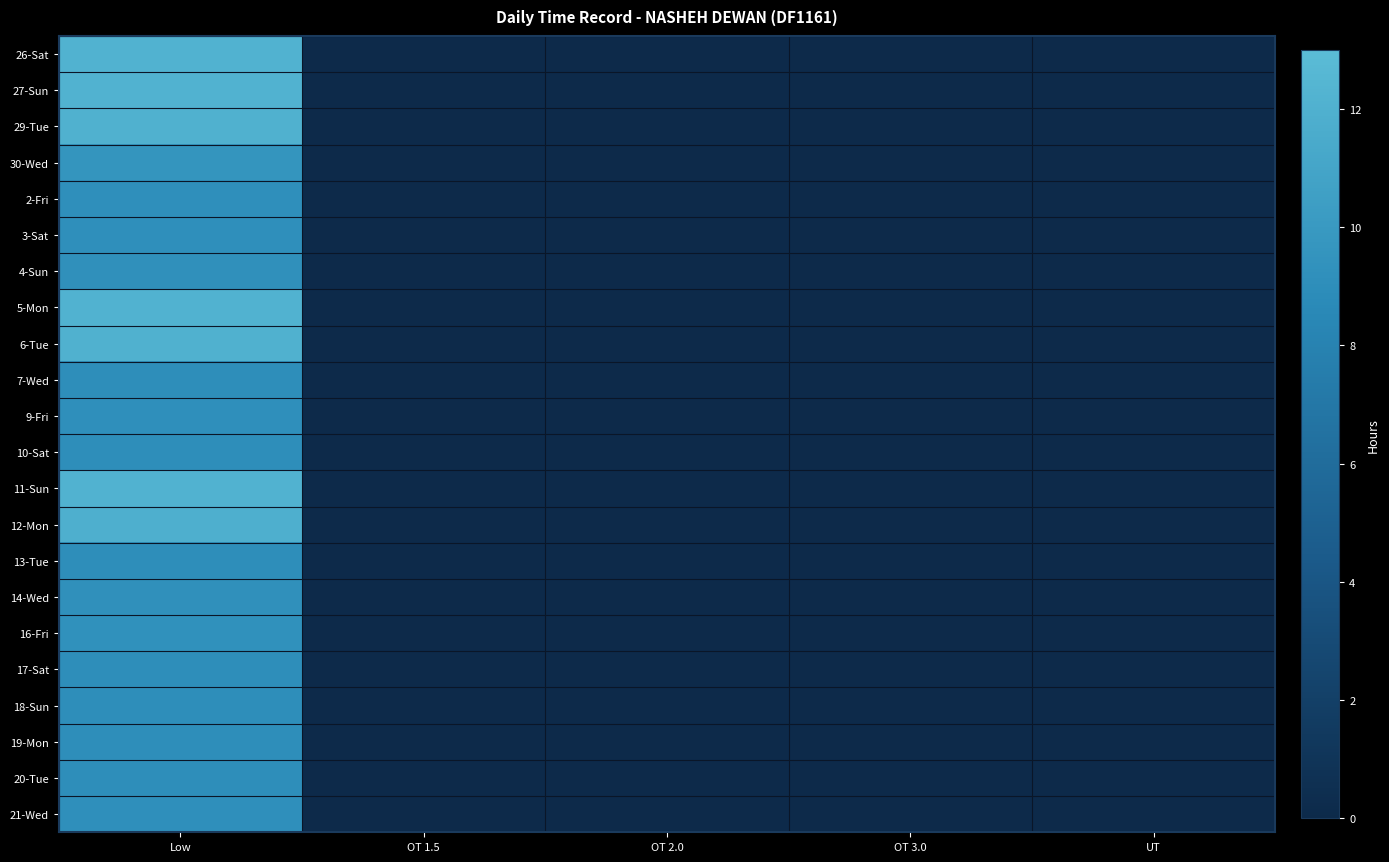

Reading right to left, extract all data points from this chart.

26-Sat: UT=0.0	OT 3.0=0.0	OT 2.0=0.0	OT 1.5=0.0	Low=12.1
27-Sun: UT=0.0	OT 3.0=0.0	OT 2.0=0.0	OT 1.5=0.0	Low=12.2
29-Tue: UT=0.0	OT 3.0=0.0	OT 2.0=0.0	OT 1.5=0.0	Low=12.1
30-Wed: UT=0.0	OT 3.0=0.0	OT 2.0=0.0	OT 1.5=0.0	Low=9.6
2-Fri: UT=0.0	OT 3.0=0.0	OT 2.0=0.0	OT 1.5=0.0	Low=9.2
3-Sat: UT=0.0	OT 3.0=0.0	OT 2.0=0.0	OT 1.5=0.0	Low=9.1
4-Sun: UT=0.0	OT 3.0=0.0	OT 2.0=0.0	OT 1.5=0.0	Low=9.2
5-Mon: UT=0.0	OT 3.0=0.0	OT 2.0=0.0	OT 1.5=0.0	Low=12.1
6-Tue: UT=0.0	OT 3.0=0.0	OT 2.0=0.0	OT 1.5=0.0	Low=12.1
7-Wed: UT=0.0	OT 3.0=0.0	OT 2.0=0.0	OT 1.5=0.0	Low=9.0
9-Fri: UT=0.0	OT 3.0=0.0	OT 2.0=0.0	OT 1.5=0.0	Low=9.1
10-Sat: UT=0.0	OT 3.0=0.0	OT 2.0=0.0	OT 1.5=0.0	Low=9.1
11-Sun: UT=0.0	OT 3.0=0.0	OT 2.0=0.0	OT 1.5=0.0	Low=12.1
12-Mon: UT=0.0	OT 3.0=0.0	OT 2.0=0.0	OT 1.5=0.0	Low=11.9
13-Tue: UT=0.0	OT 3.0=0.0	OT 2.0=0.0	OT 1.5=0.0	Low=9.0
14-Wed: UT=0.0	OT 3.0=0.0	OT 2.0=0.0	OT 1.5=0.0	Low=9.2
16-Fri: UT=0.0	OT 3.0=0.0	OT 2.0=0.0	OT 1.5=0.0	Low=9.3
17-Sat: UT=0.0	OT 3.0=0.0	OT 2.0=0.0	OT 1.5=0.0	Low=9.1
18-Sun: UT=0.0	OT 3.0=0.0	OT 2.0=0.0	OT 1.5=0.0	Low=9.0
19-Mon: UT=0.0	OT 3.0=0.0	OT 2.0=0.0	OT 1.5=0.0	Low=9.1
20-Tue: UT=0.0	OT 3.0=0.0	OT 2.0=0.0	OT 1.5=0.0	Low=9.1
21-Wed: UT=0.0	OT 3.0=0.0	OT 2.0=0.0	OT 1.5=0.0	Low=9.2